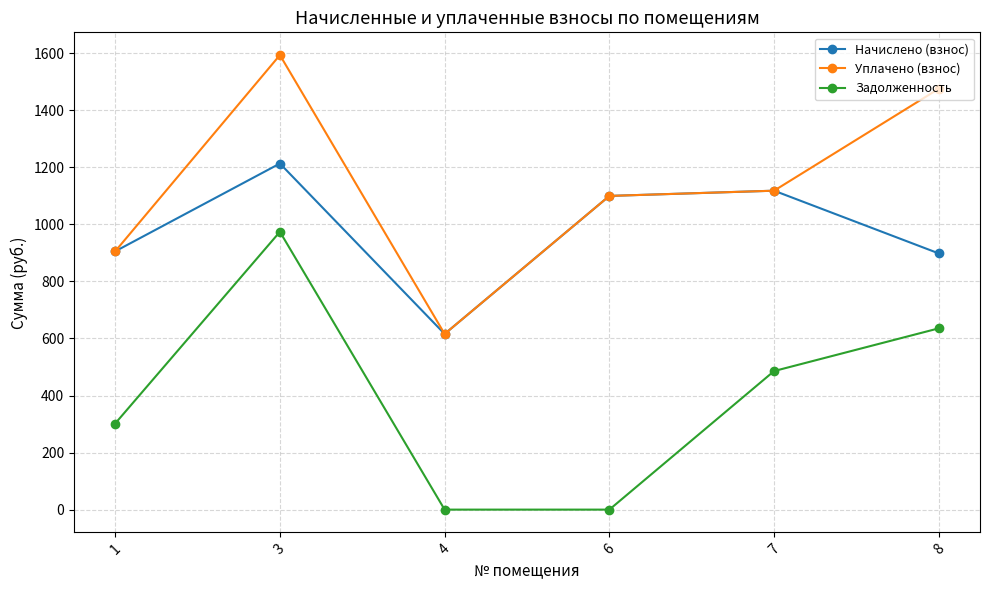

What is the average value of the Уплачено (взнос) series?

1134.8